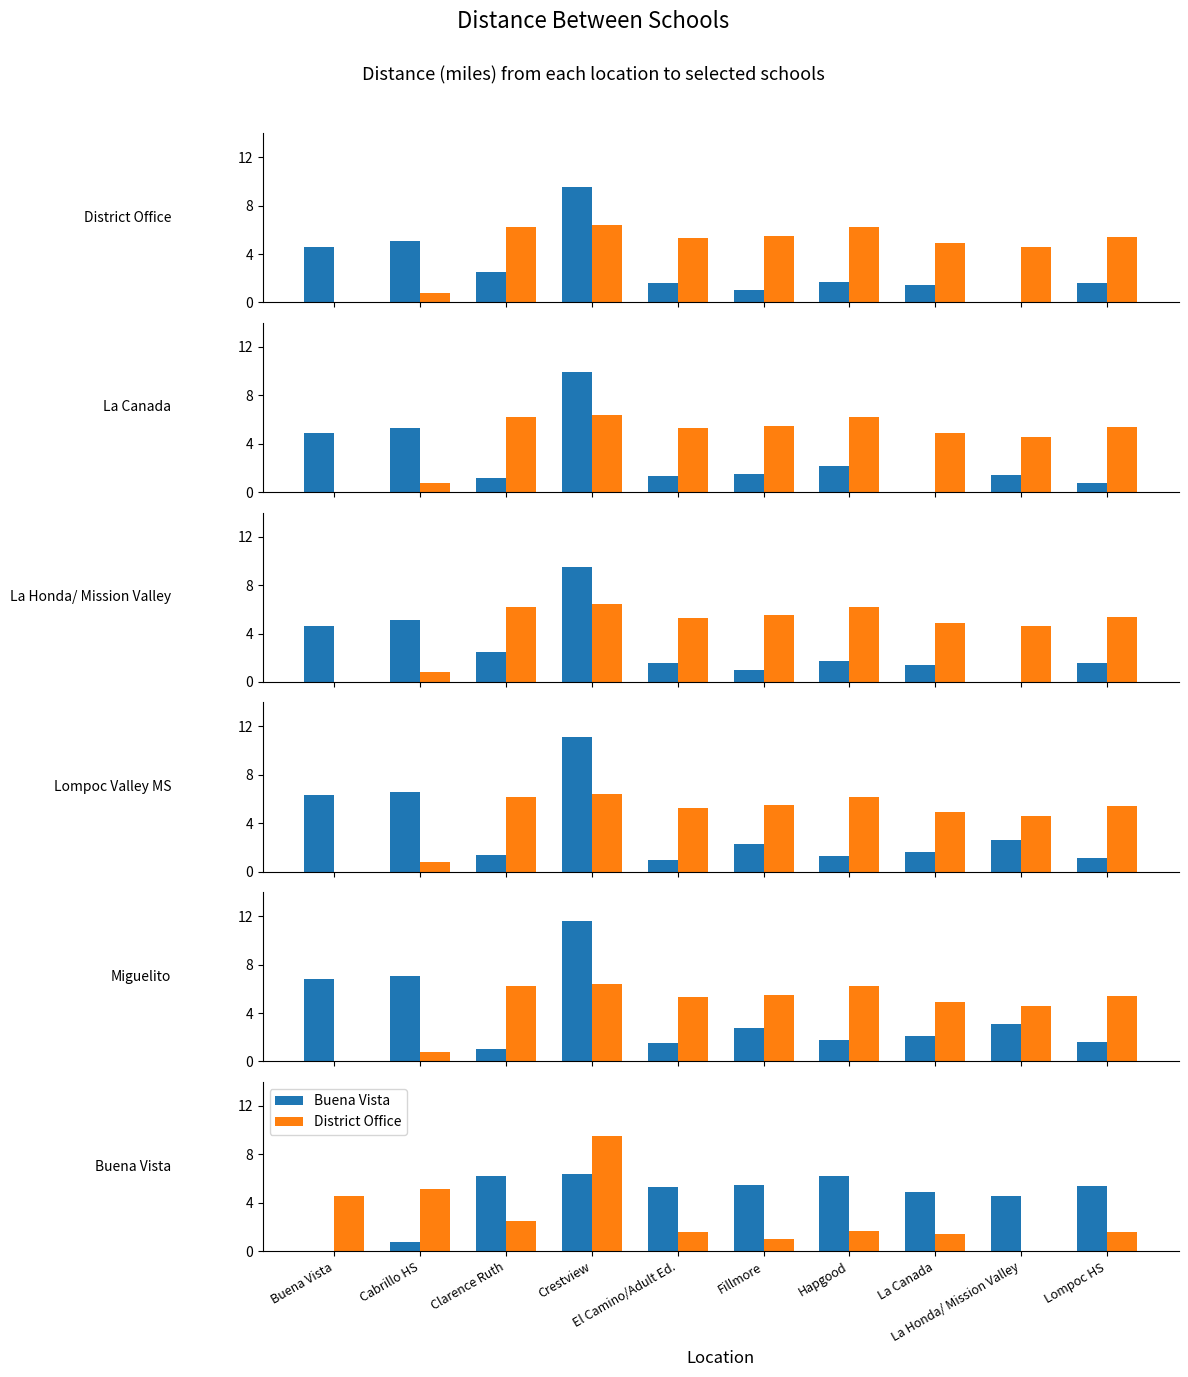

What is the average value of the Lompoc Valley MS series?

3.5